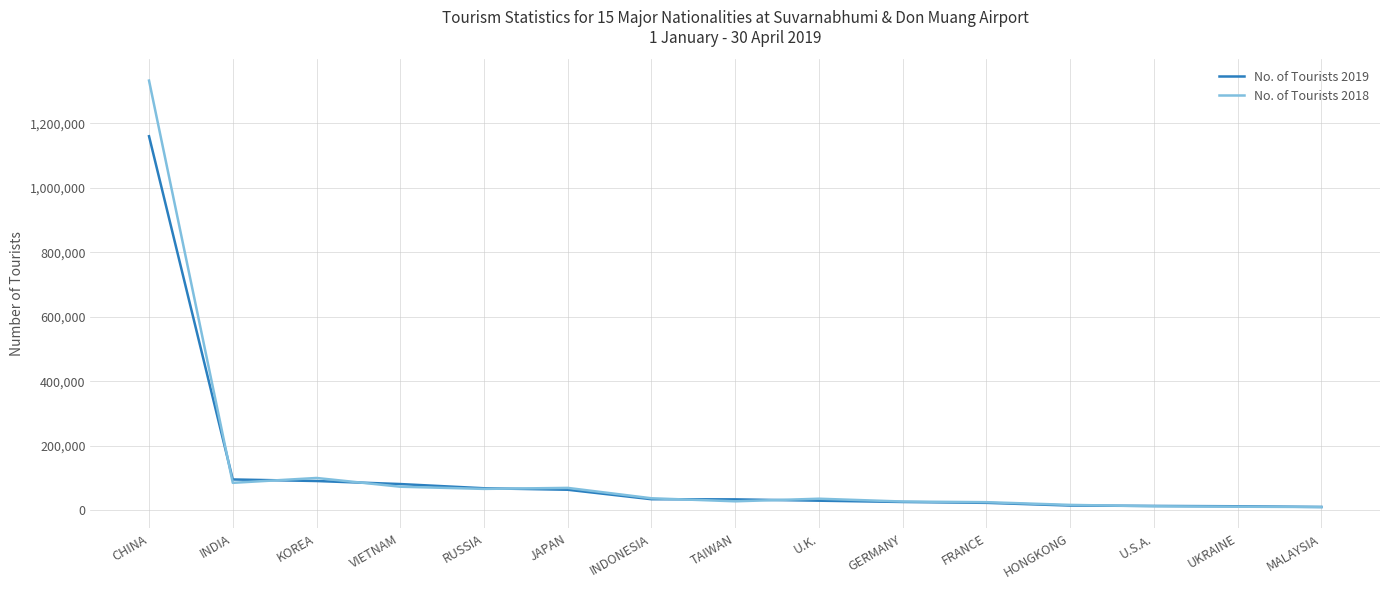

True or false: No. of Tourists 2019 has a value of 597737 at CHINA.

False